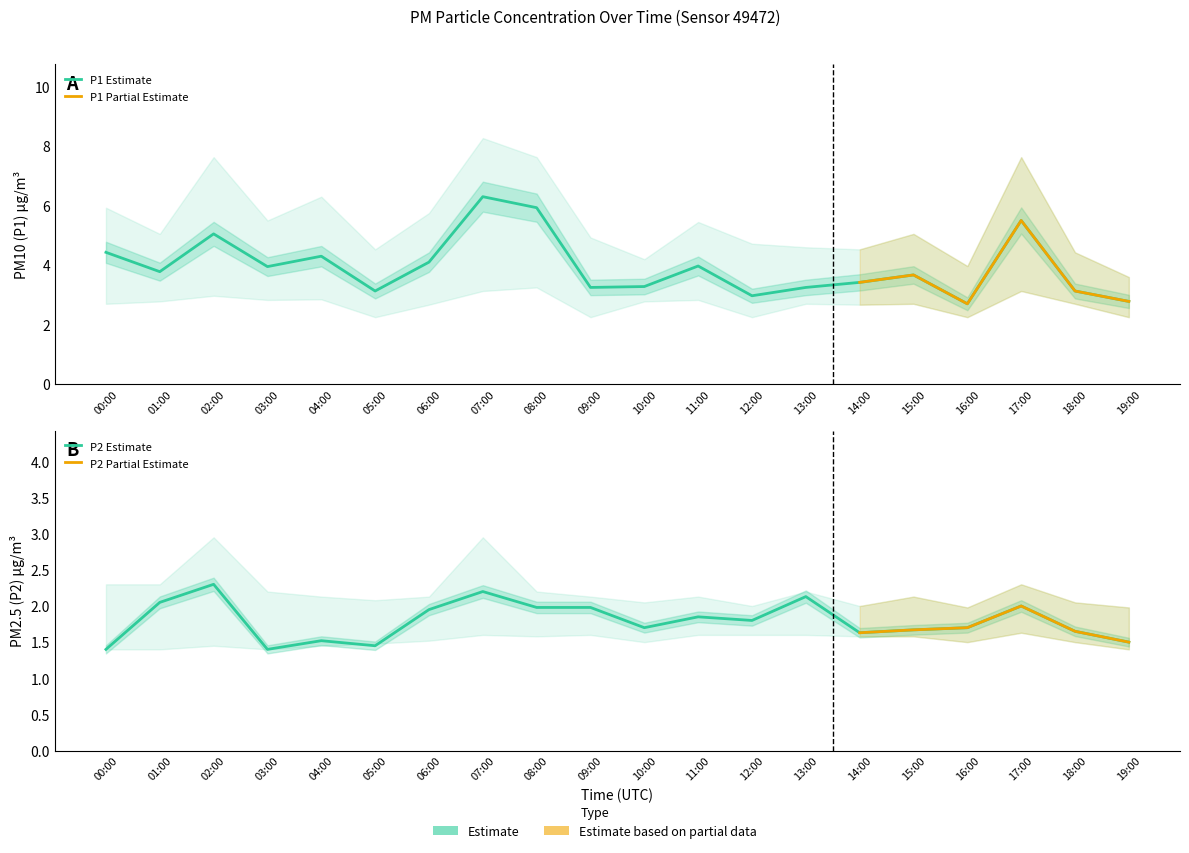

What position from the right is 00:00?

20